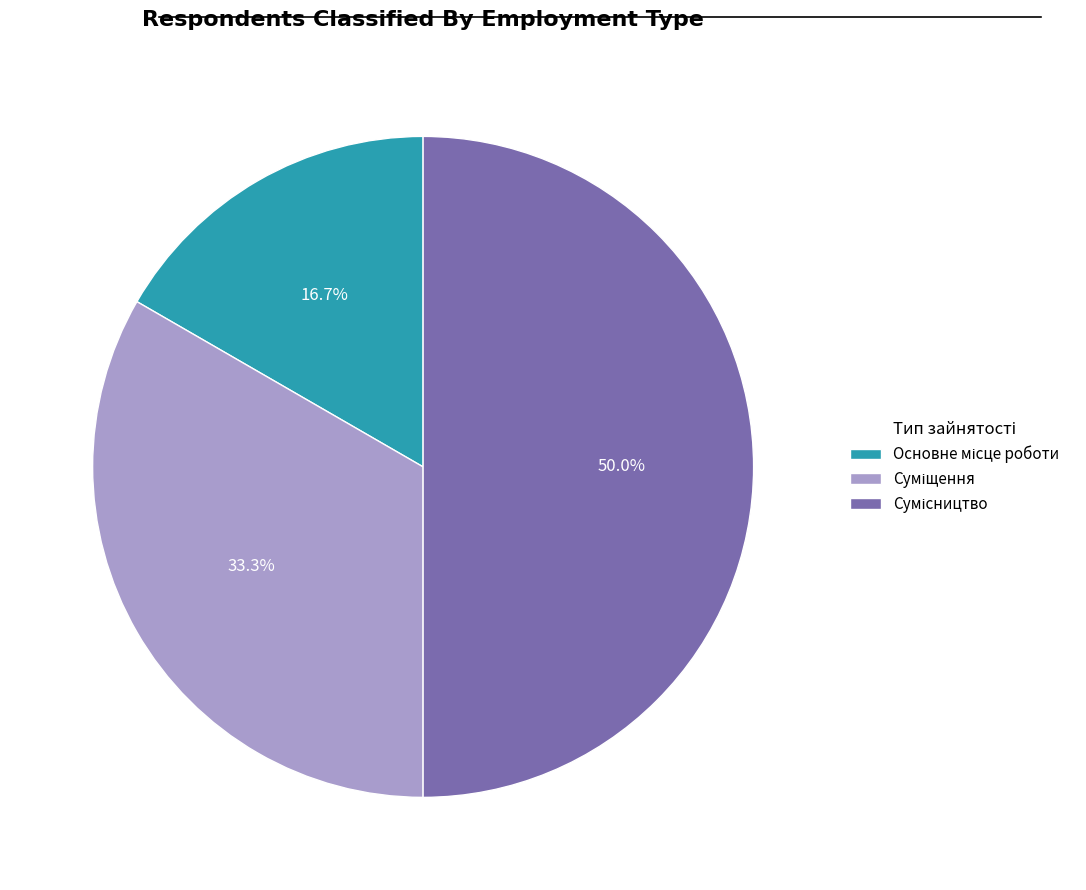

To the nearest percent, what portion does Основне місце роботи represent?

17%